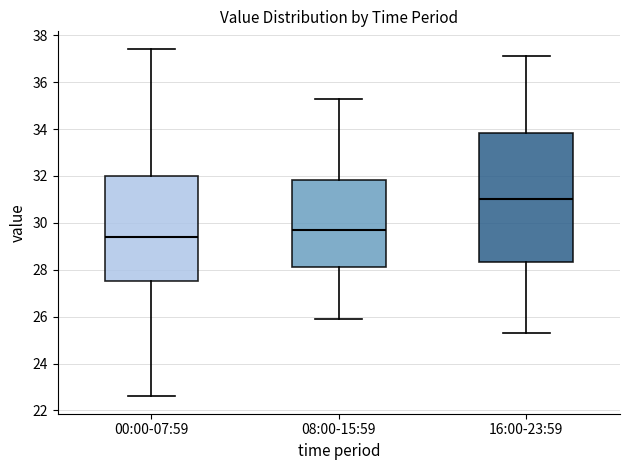

Comparing the boxes themselves (not the whiskers), which one is the tallest?

16:00-23:59